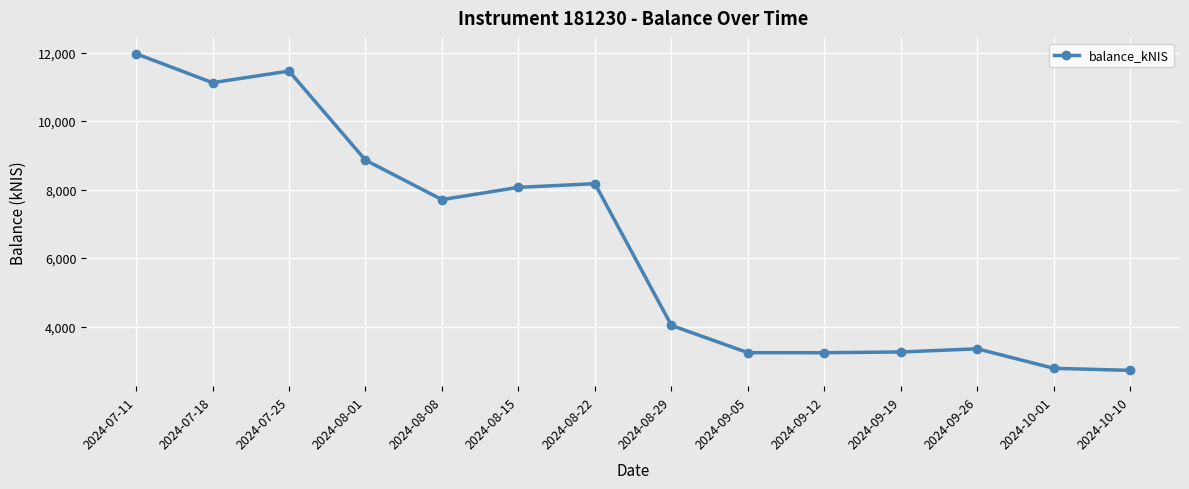

Is it true that the value at 2024-09-19 is 3258.5?

True